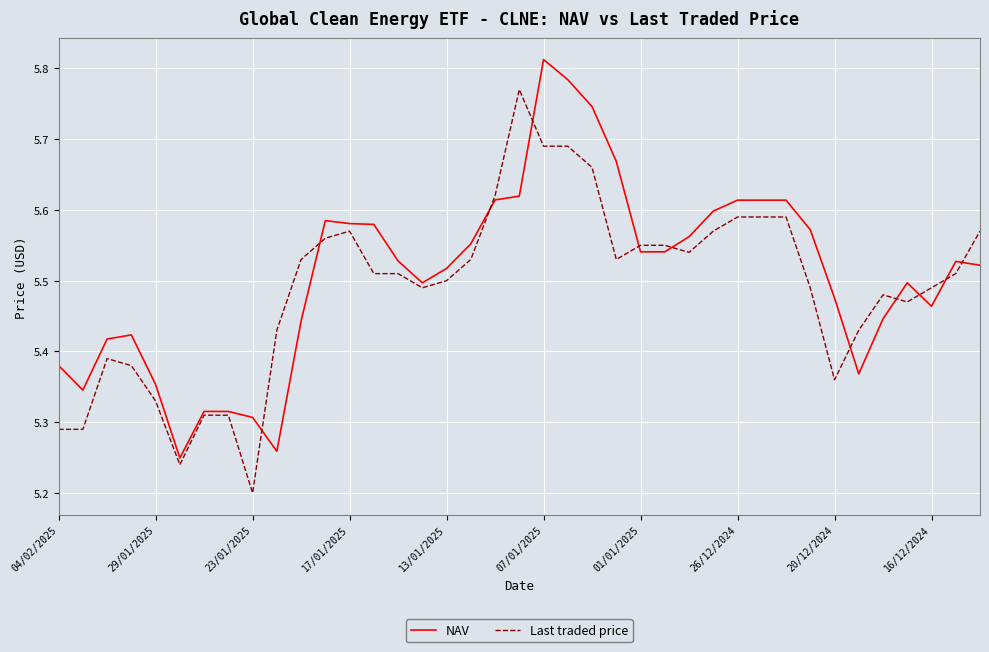

Rank the series by their maximum value, from lowest to highest.

Last traded price, NAV